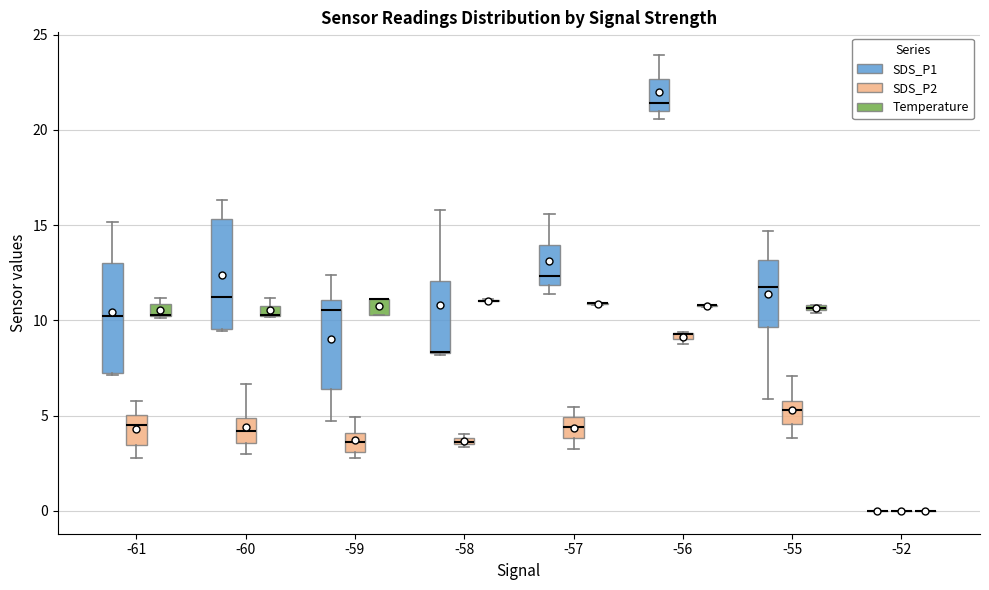

Where is the lower edge of the box for -59 (Temperature) on the y-axis? The values are not printed on the chart, so give them approximately, as read against the axis.

10.5